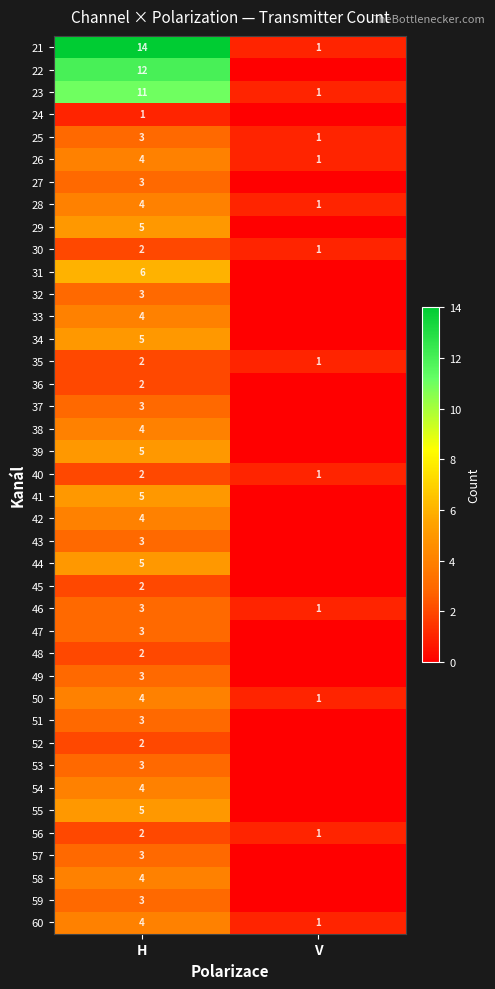

What is the sum of all 23 values?

12